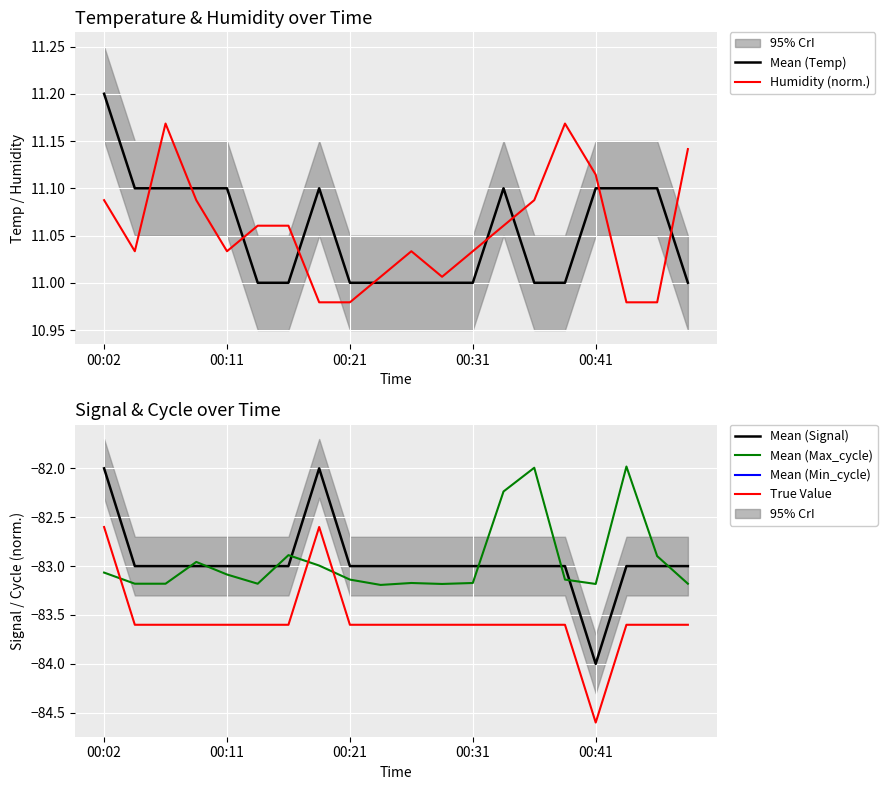

At which label is Mean (Signal) closest to -83?

00:11